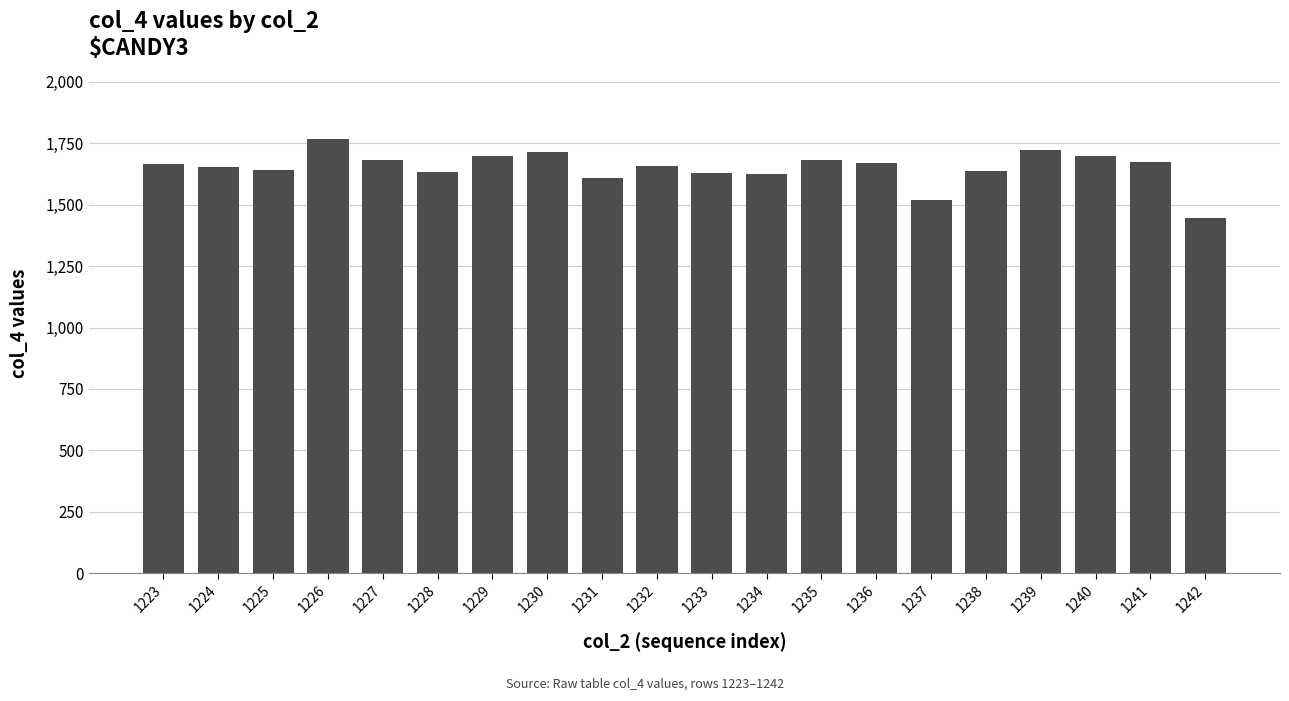

Does the chart contain stacked bars?

No